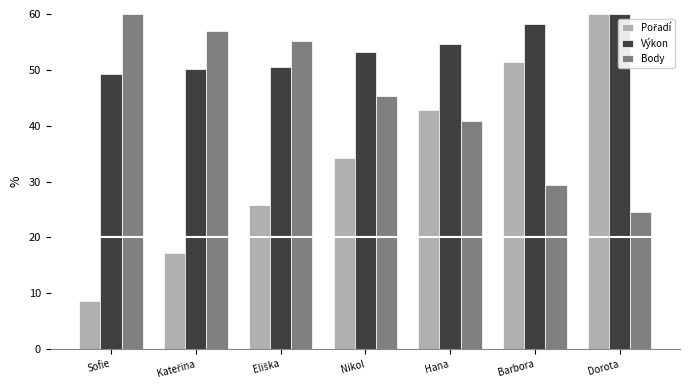

How many bars are there in total?

21